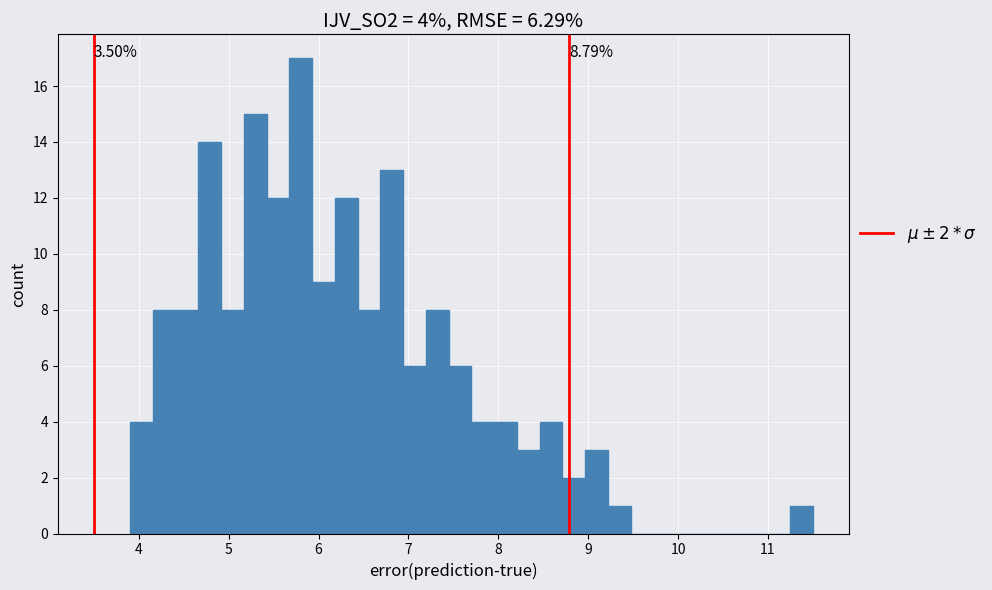

Around what value on the x-axis is the tallest bar? Give the approximate position of its centre, as read against the axis.

5.8